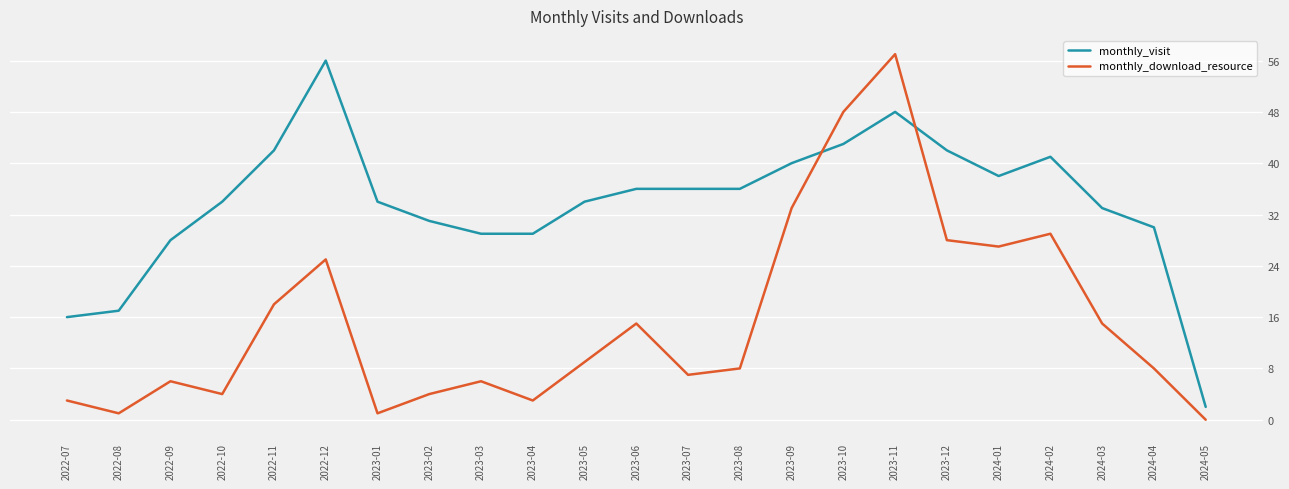

List the series in order of their overall mean, highest first.

monthly_visit, monthly_download_resource